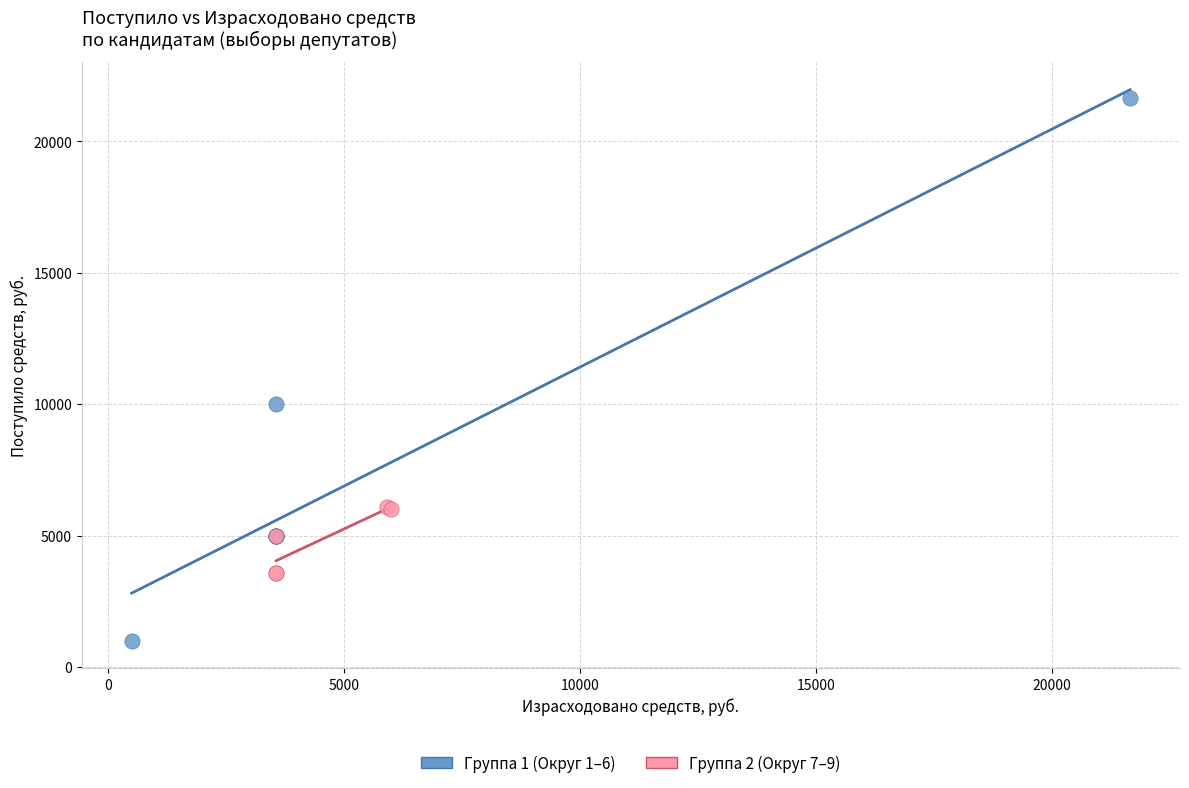

What are all the series names shown in the legend?

Группа 1 (Округ 1–6), Группа 2 (Округ 7–9)